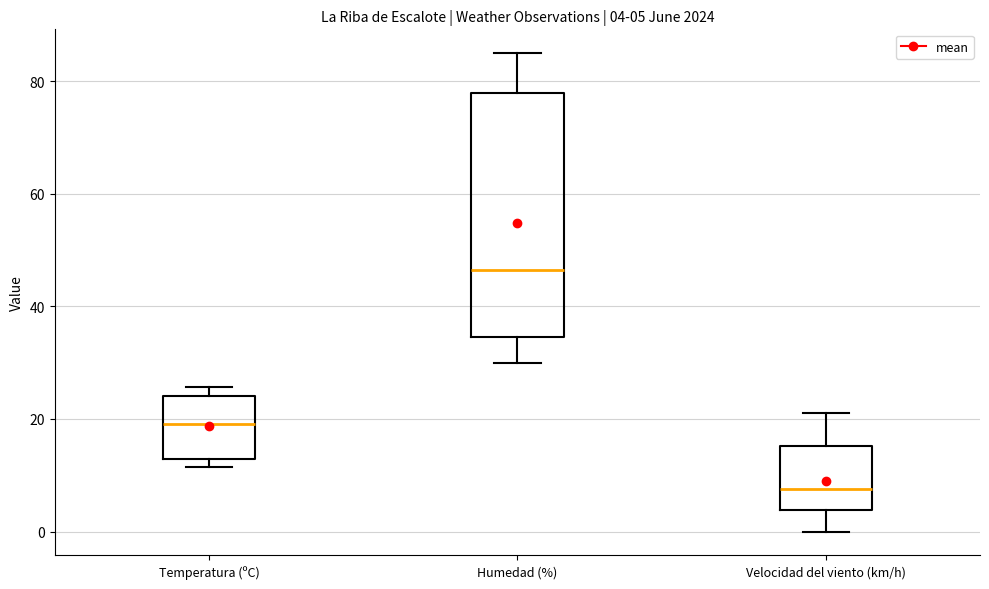

Which box is the tallest, from its lower edge to its upper edge?

Humedad (%)